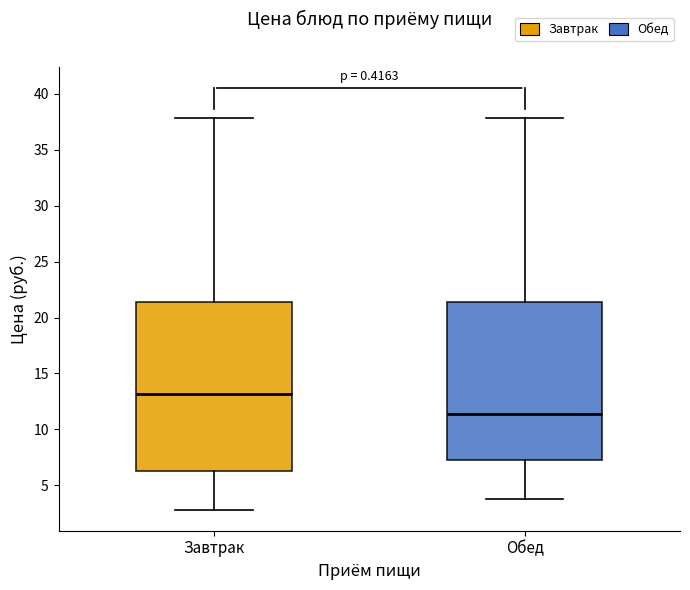

Comparing the boxes themselves (not the whiskers), which one is the tallest?

Завтрак